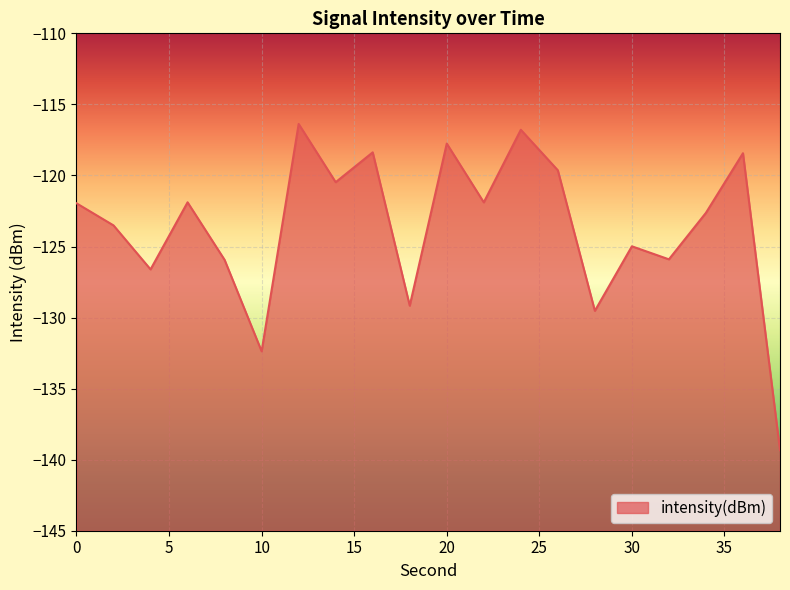

What is the average value?

-123.7